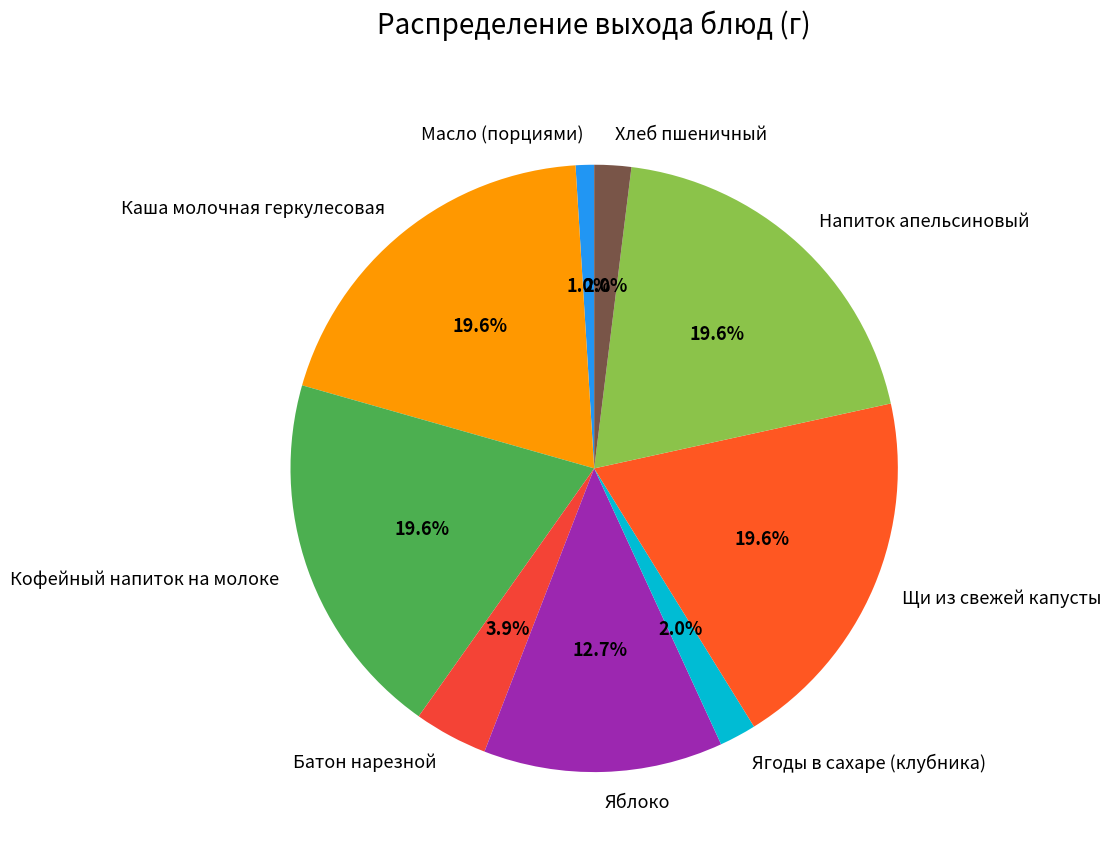

Between Батон нарезной and Напиток апельсиновый, which is larger?

Напиток апельсиновый